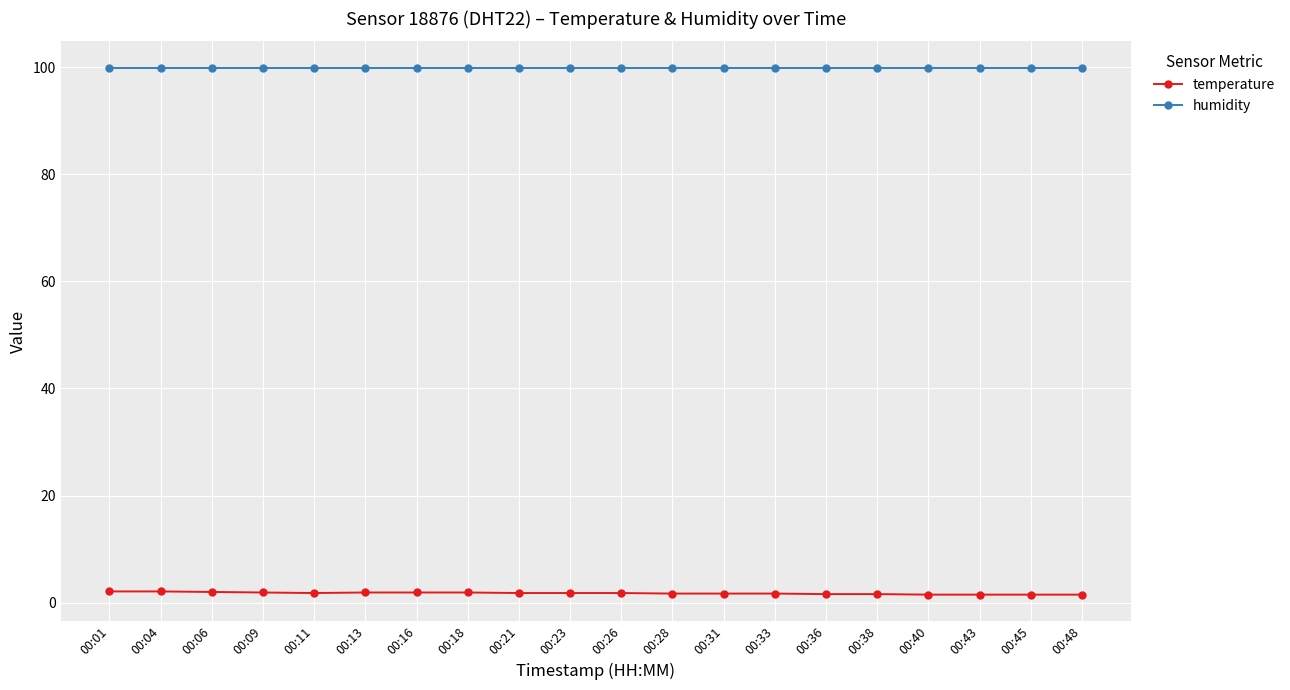

What is the sum of all temperature values?

35.3